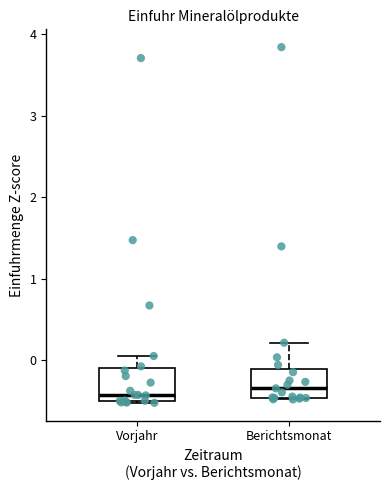

Where does the median line of the box for Berichtsmonat sit on the y-axis? The values are not printed on the chart, so give them approximately, as read against the axis.

-0.3